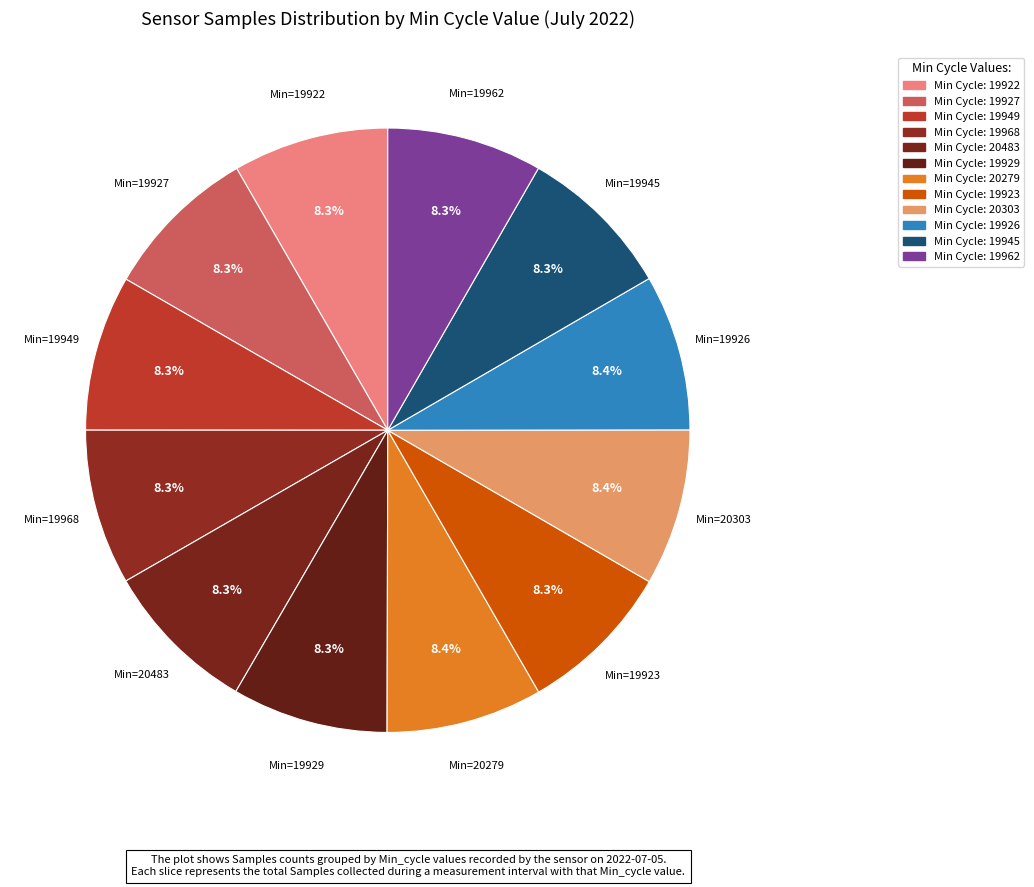

How many segments does this pie chart have?

12